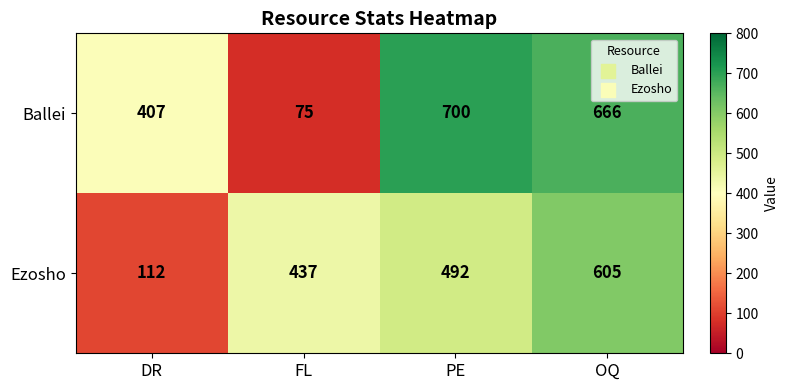

Reading left to right, extract all data points from this chart.

Ballei: 407	75	700	666
Ezosho: 112	437	492	605